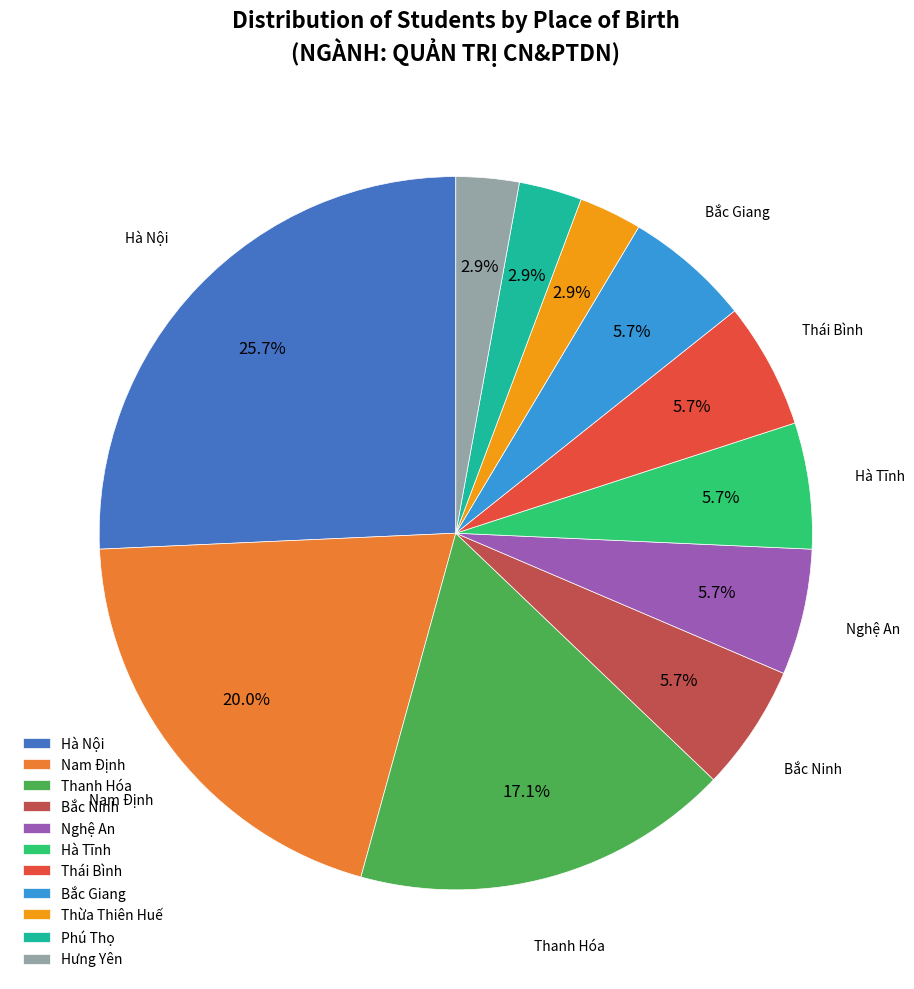

Which category has the biggest portion of the pie?

Hà Nội